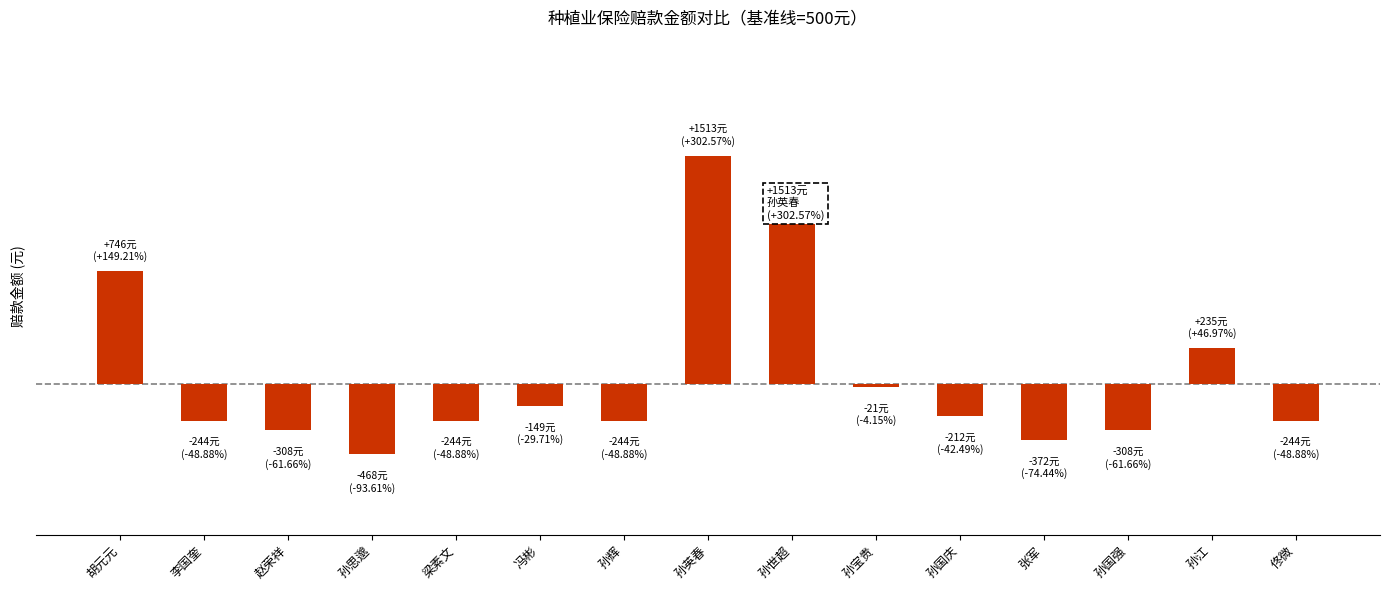

List the labels in order of value, largest first.

孙英春, 孙世超, 胡元元, 孙江, 孙宝贵, 冯彬, 孙国庆, 李国奎, 梁素文, 孙辉, 佟微, 赵荣祥, 孙国强, 张军, 孙思邈